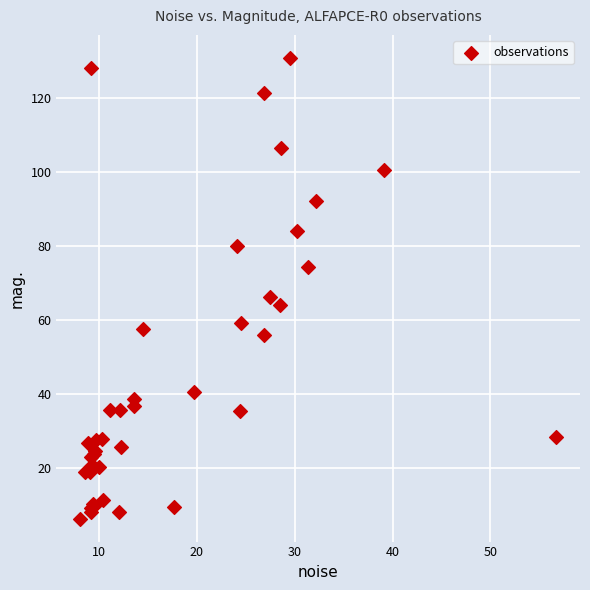

What Y value in the scatter plot is closest to 68?

66.3